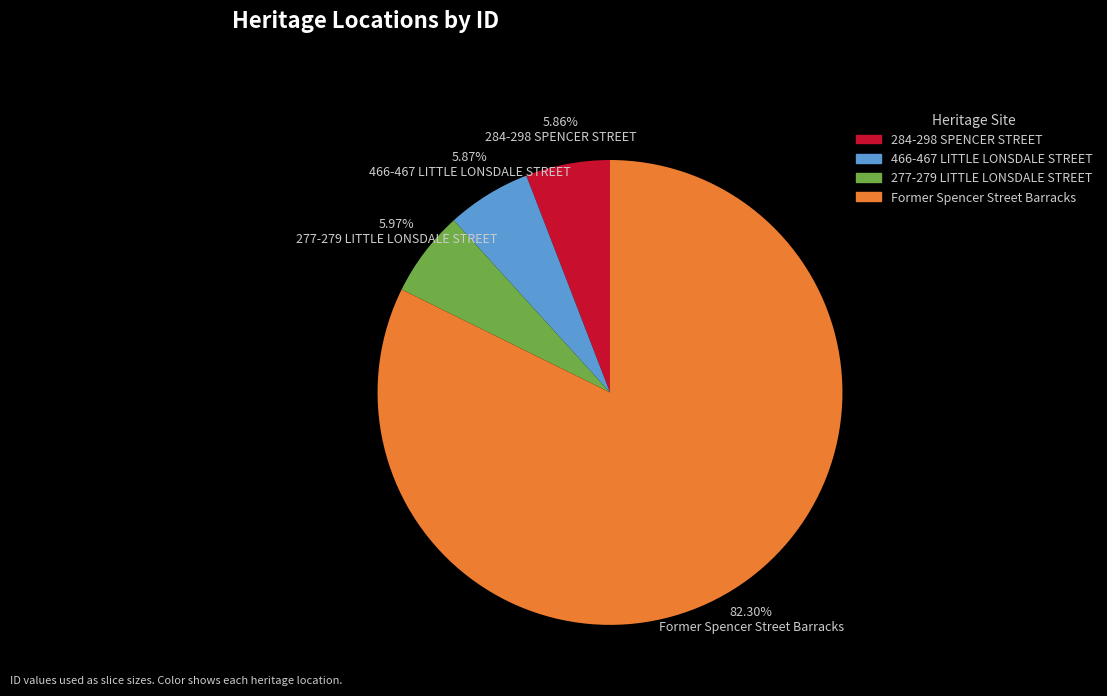

To the nearest percent, what is the average slice percentage?

25%